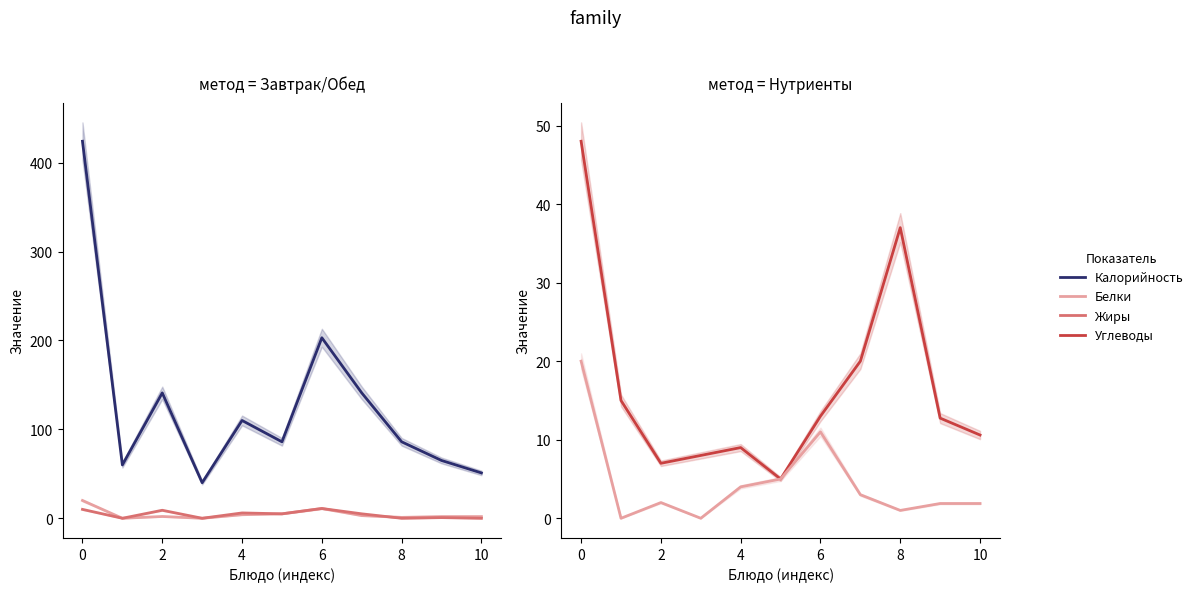

Is the value of Углеводы at 2 greater than the value of Калорийность at 4?

No